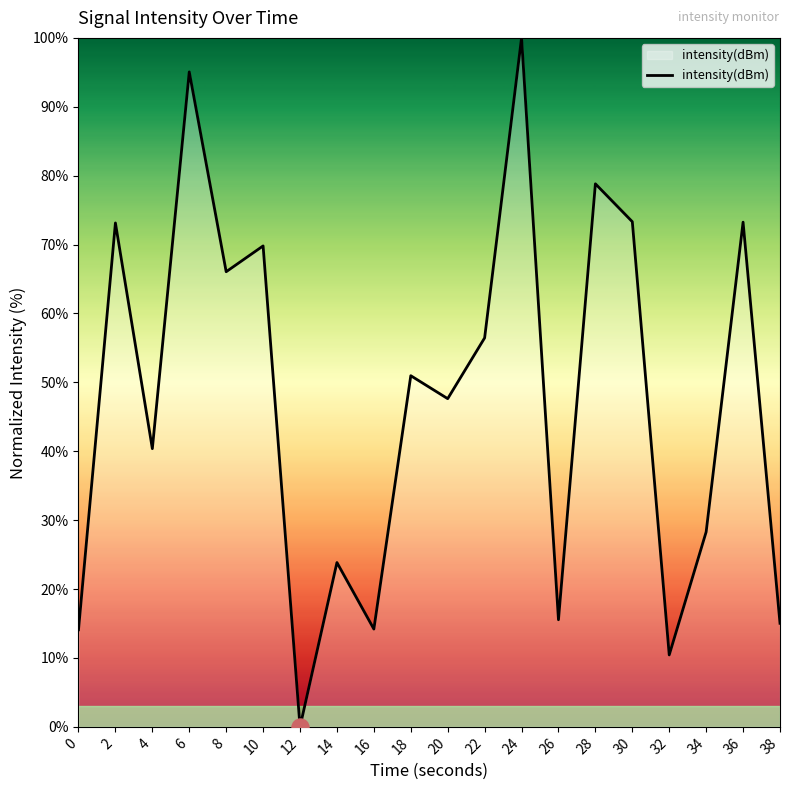

What is the change in value from 24 to 30?

-26.7